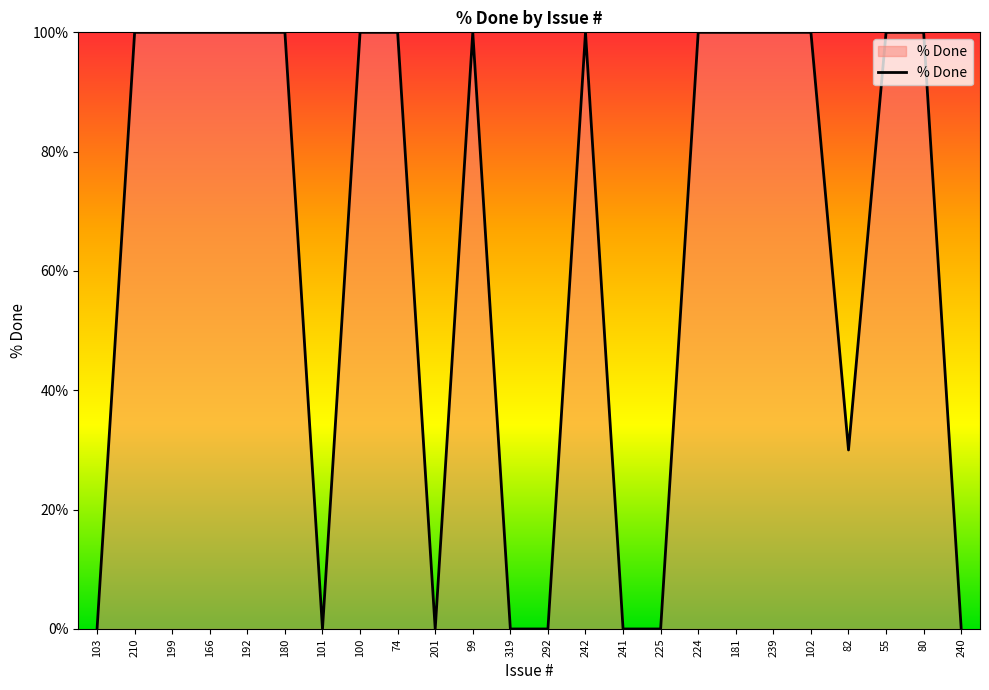

What position from the left is 239?

19